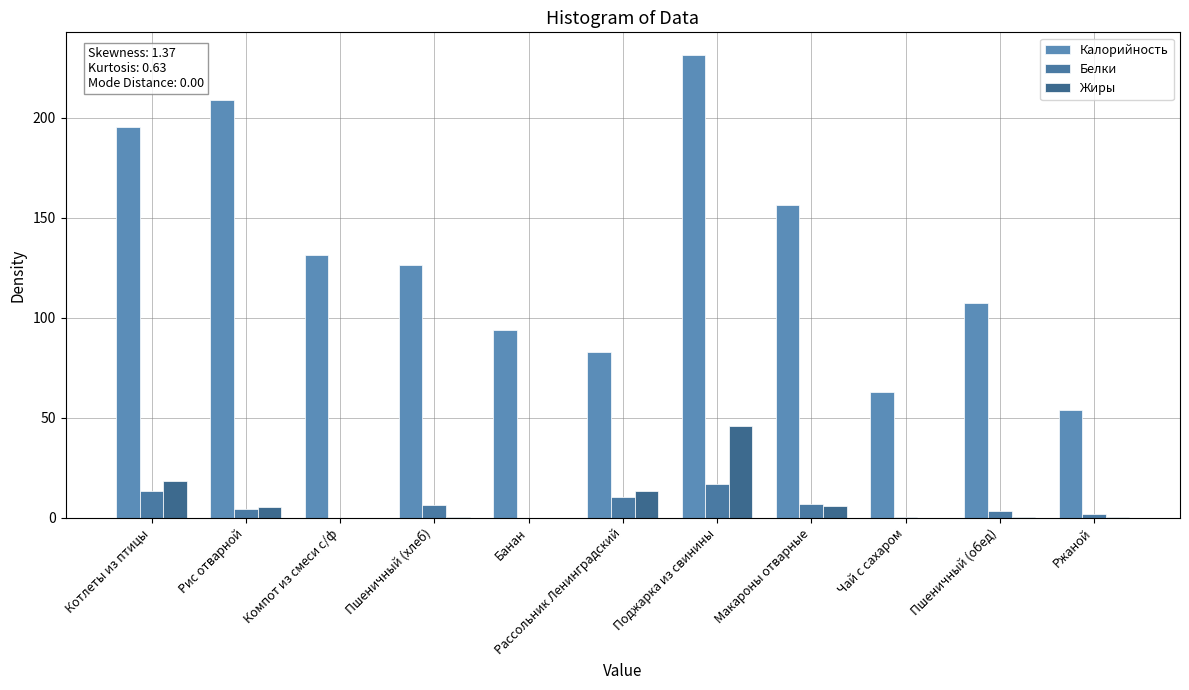

Which series has the largest total across all categories?

Калорийность